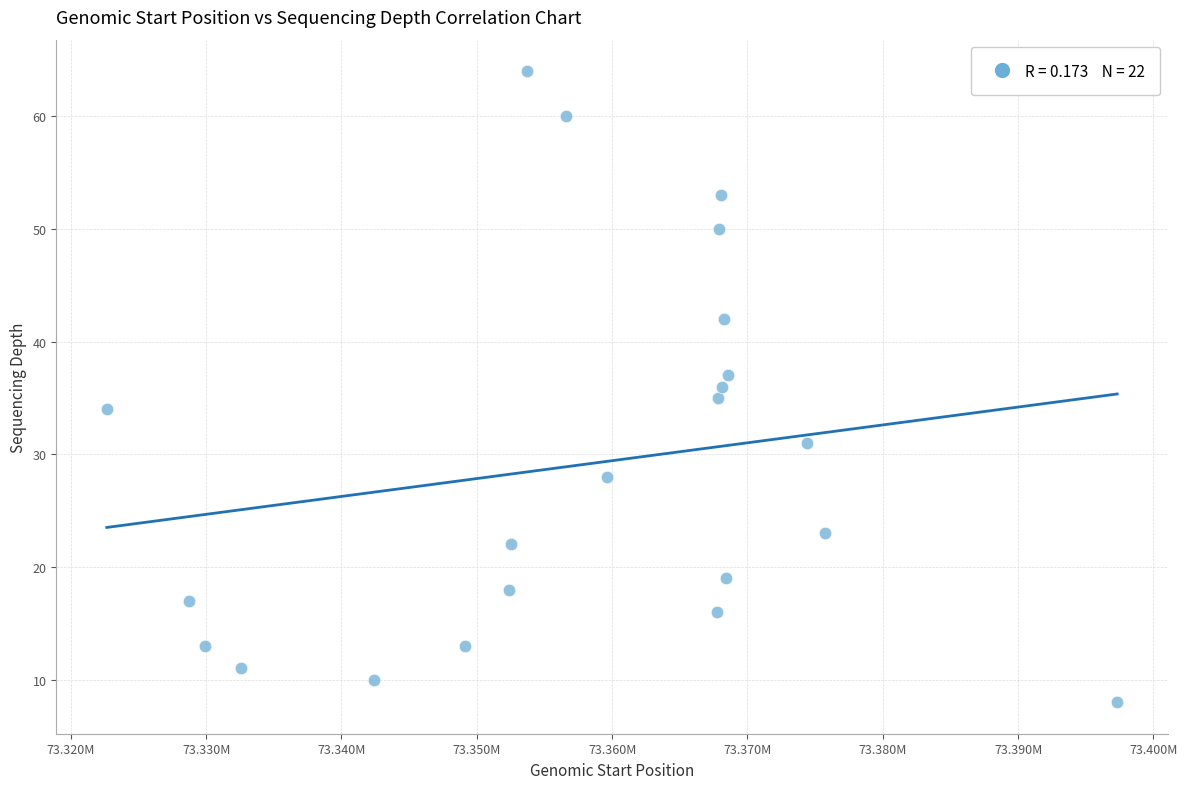

What is the range of Y values (max minus min)?

56